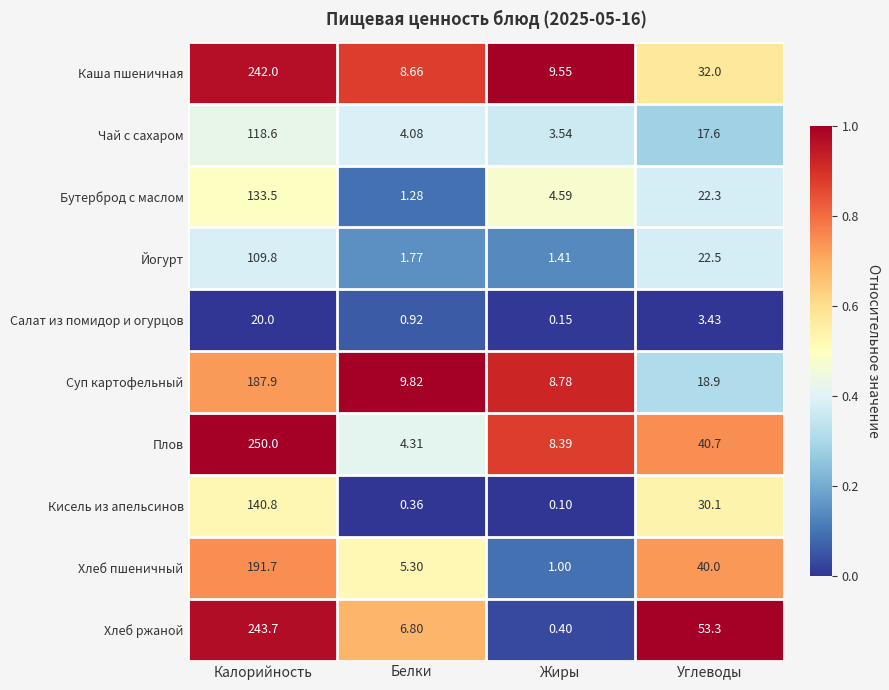

What is the spread (max minus min) of values at Углеводы?

49.9